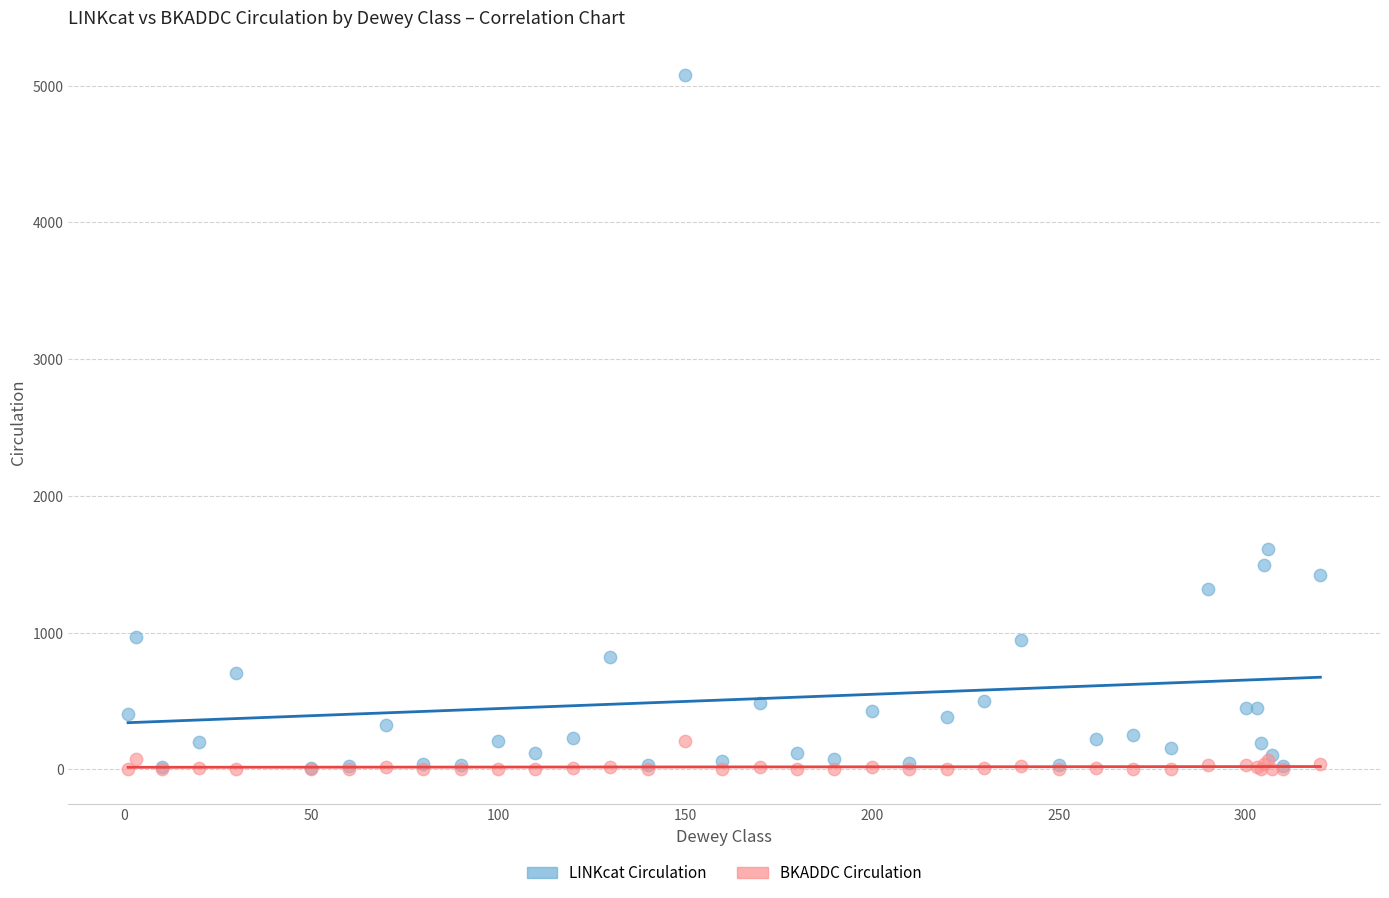

Across all series, what Y value is closest to 2539?

1613